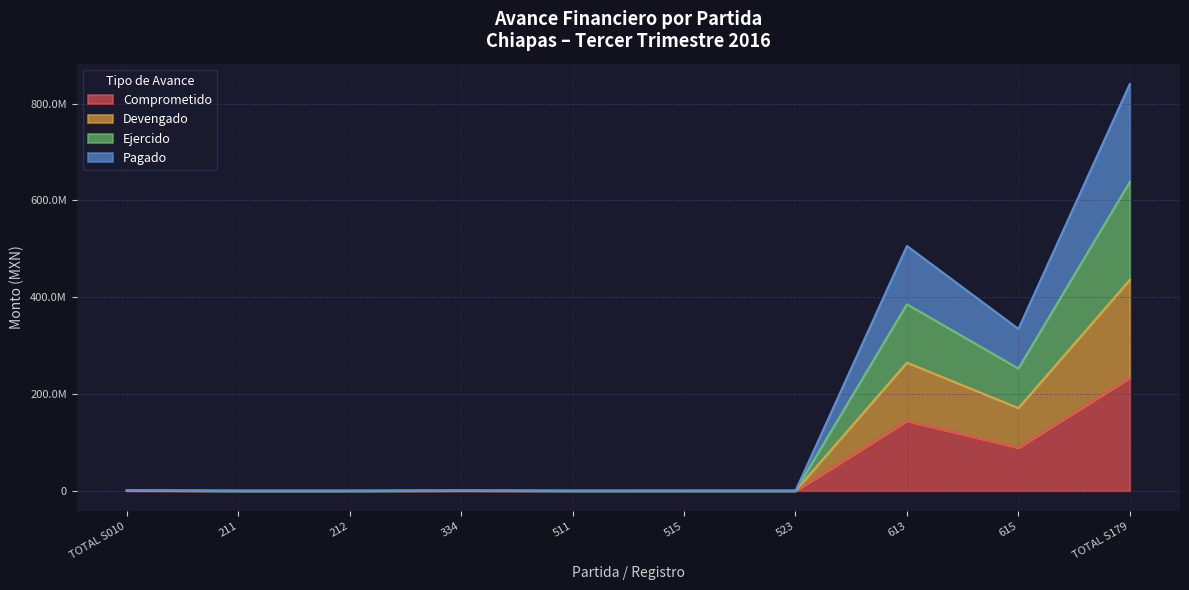

At how many categories does at least one series exceed 205148682?

3